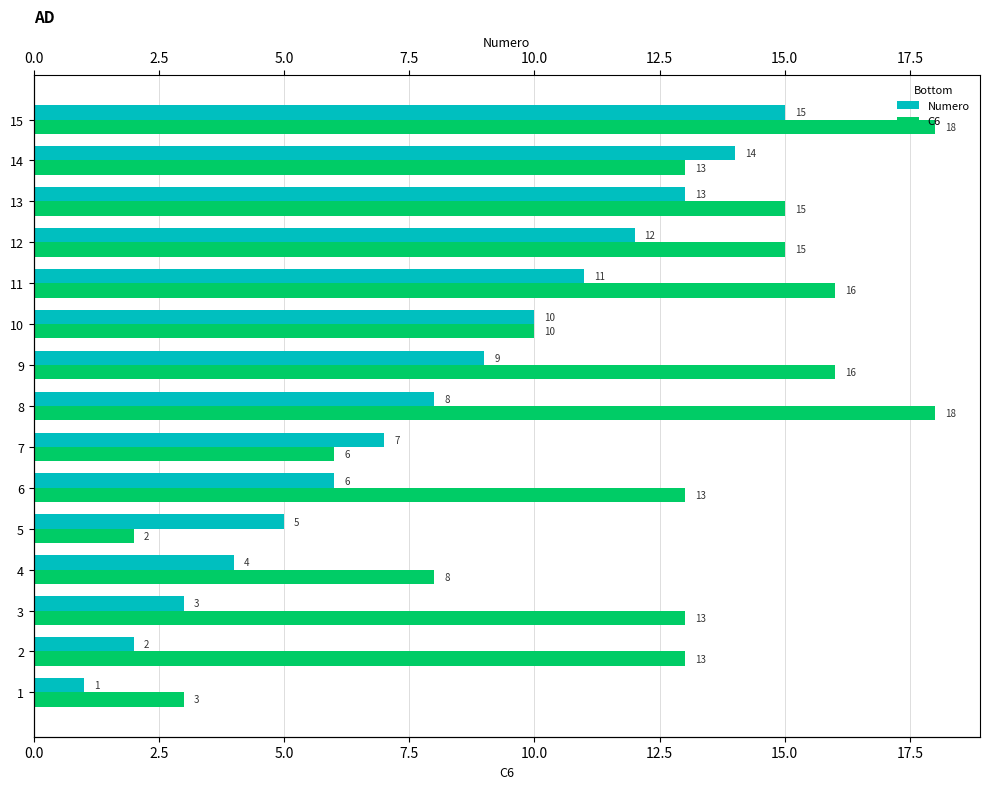

Is the value of Numero at 10 greater than the value of C6 at 10?

No